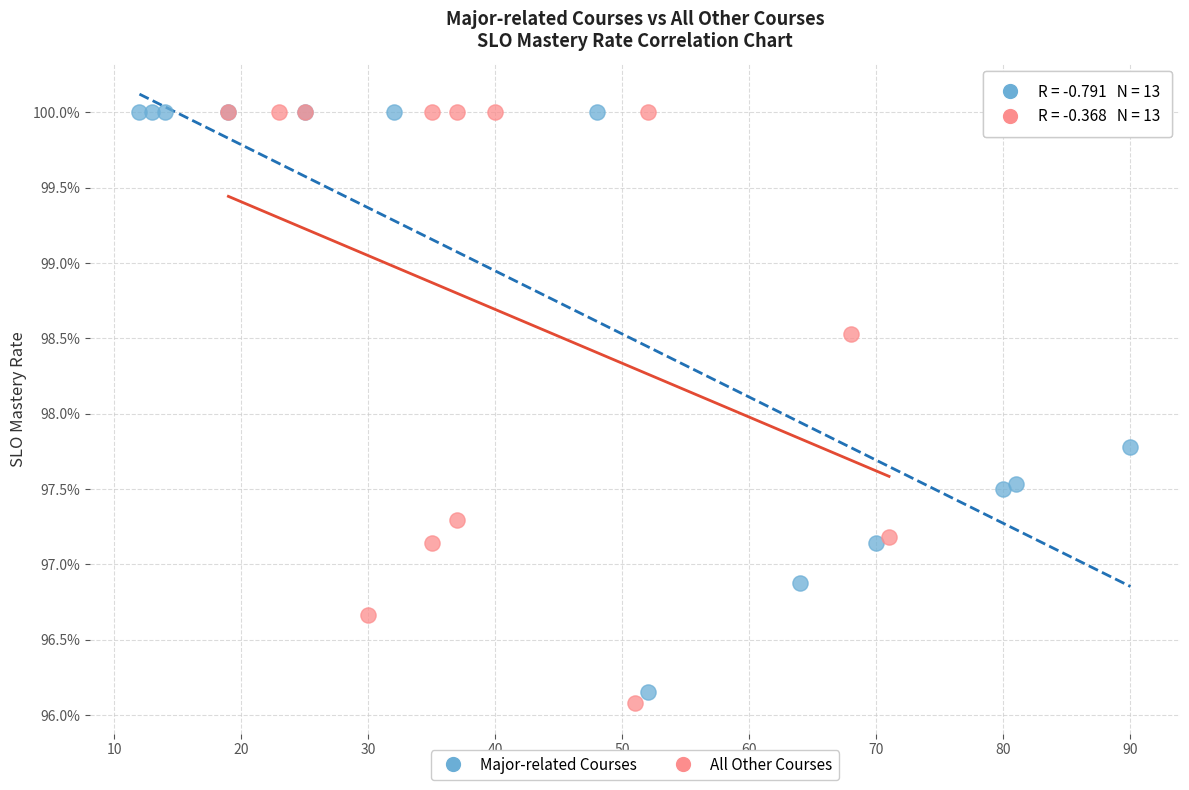

What are all the series names shown in the legend?

Major-related Courses, All Other Courses